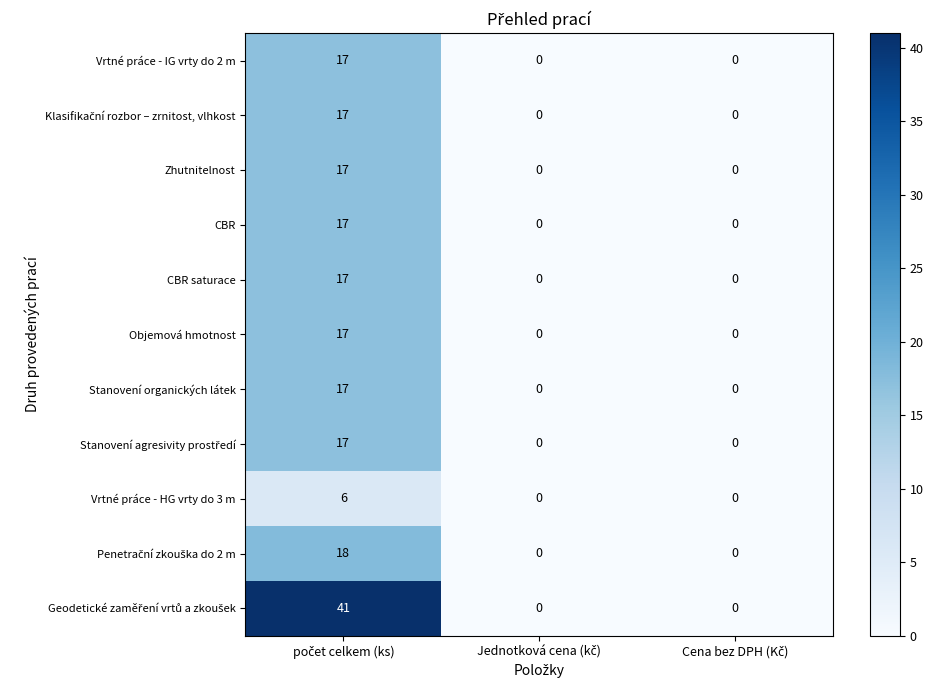

What is the average value of the Stanovení organických látek series?

6